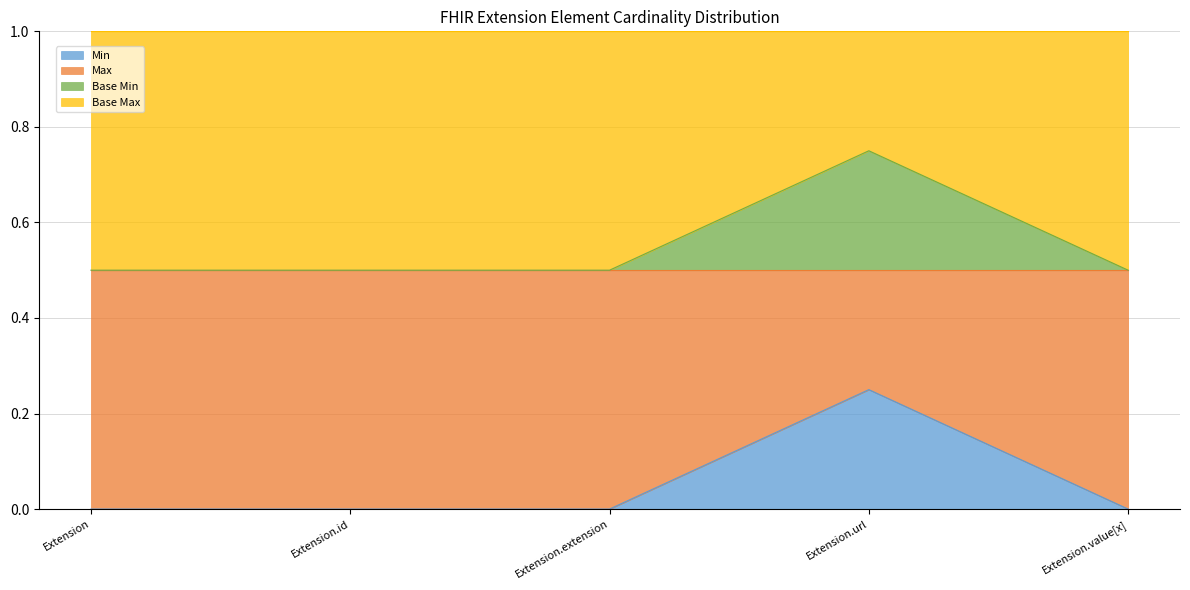

True or false: Base Min has a value of 0.7 at Extension.extension.

False